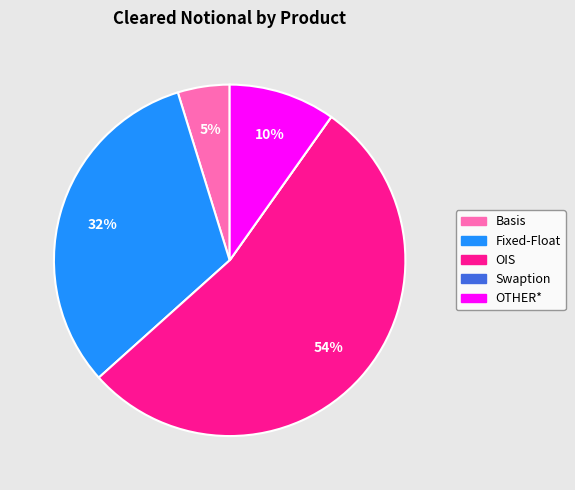

What percentage is the Fixed-Float slice, to the nearest percent?

32%